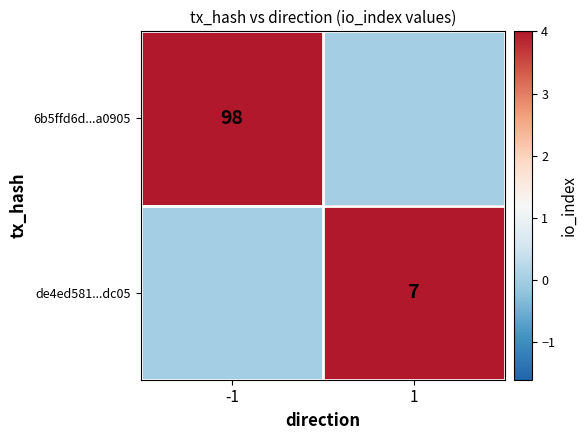

The value of 6b5ffd6d...a0905 at -1 is 166. True or false?

False